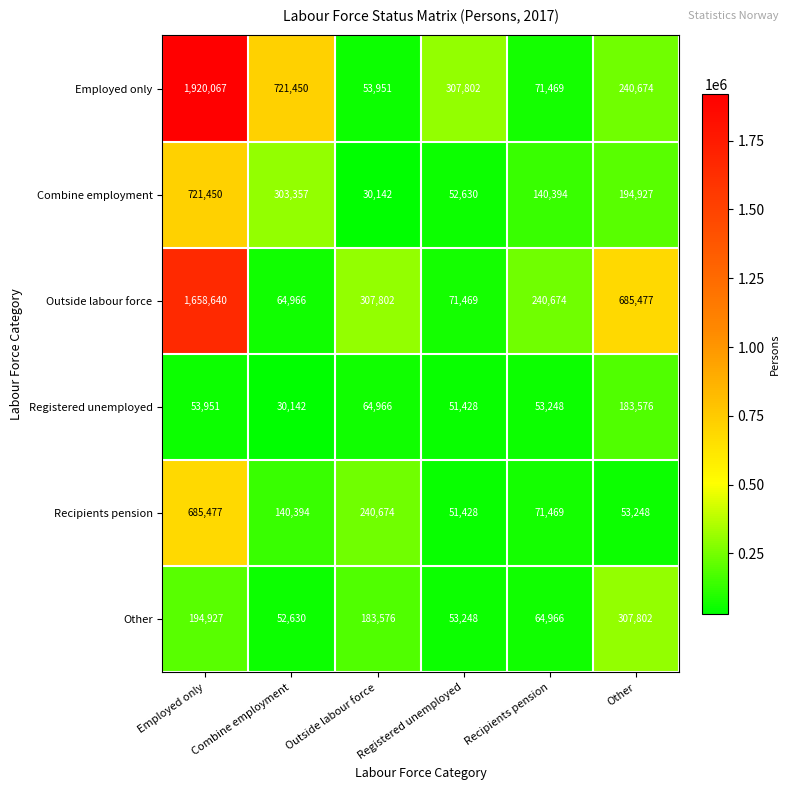

Rank the series at Other from lowest to highest value.

Recipients pension, Registered unemployed, Combine employment, Employed only, Other, Outside labour force